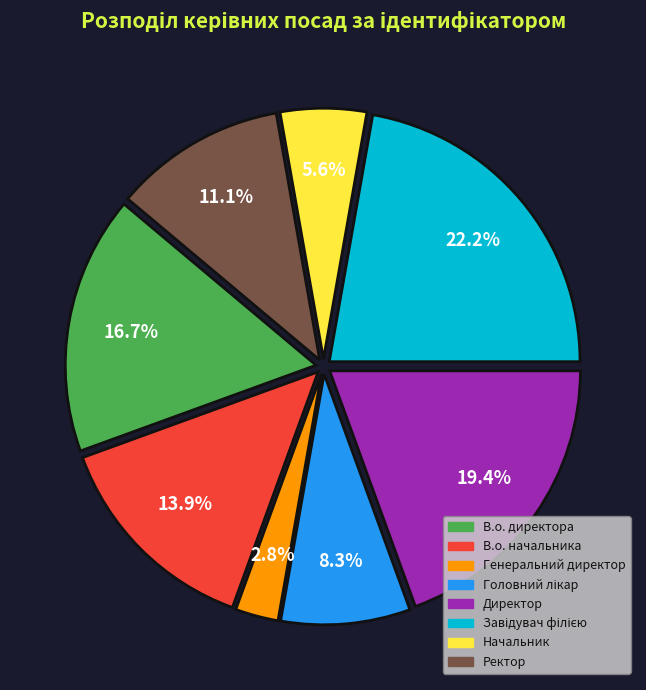

Count the number of slices in the pie.

8